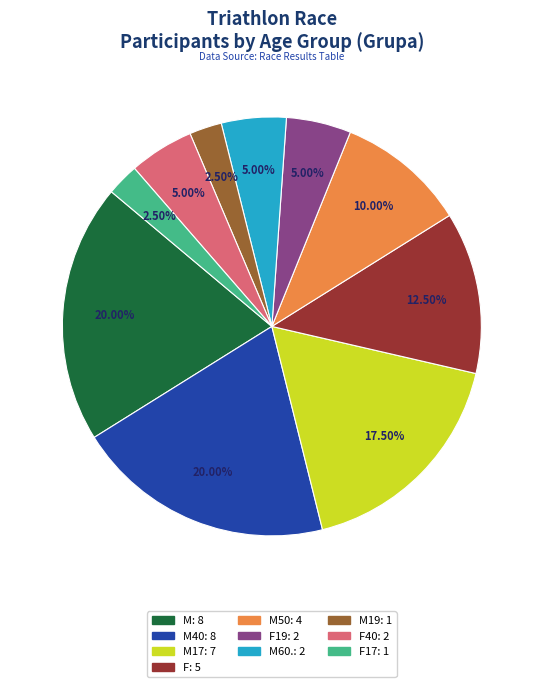

Is there any slice that represents more than half of the pie?

No